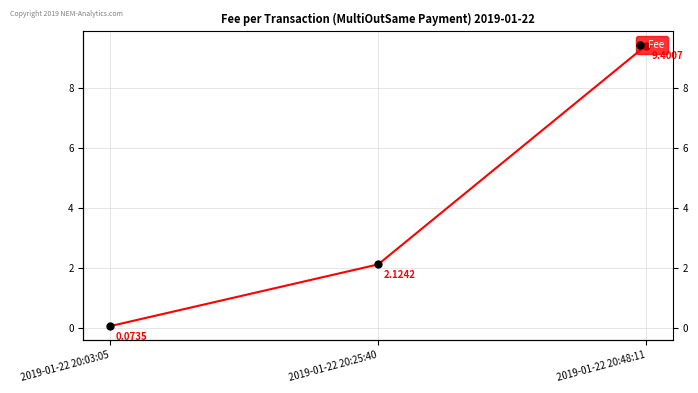

Approximately how many times larger is the value at 2019-01-22 20:25:40 compared to 2019-01-22 20:48:11?

0.2